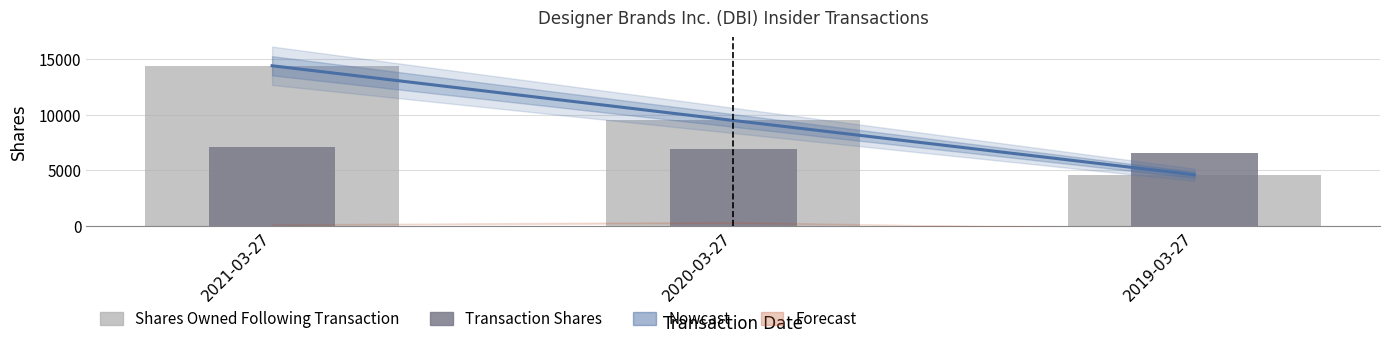

What value does the Nowcast series have at 2021-03-27, to the nearest 50?

14400